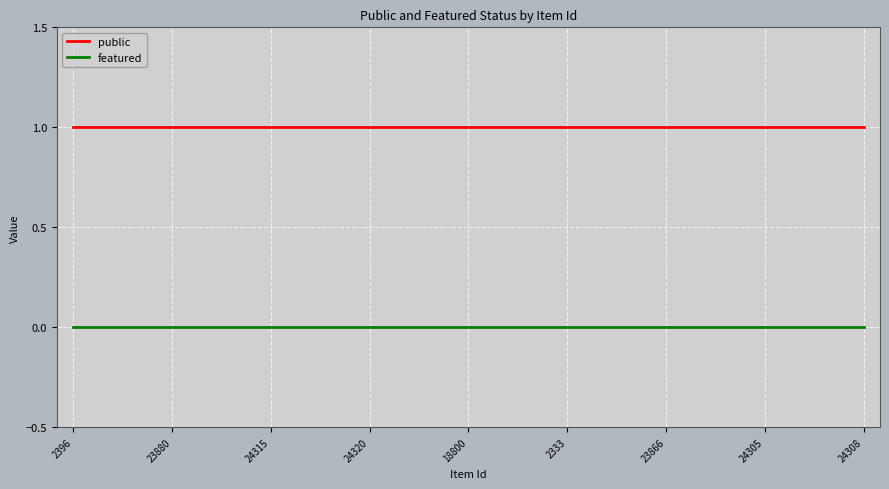

Count the number of data series in this chart.

2